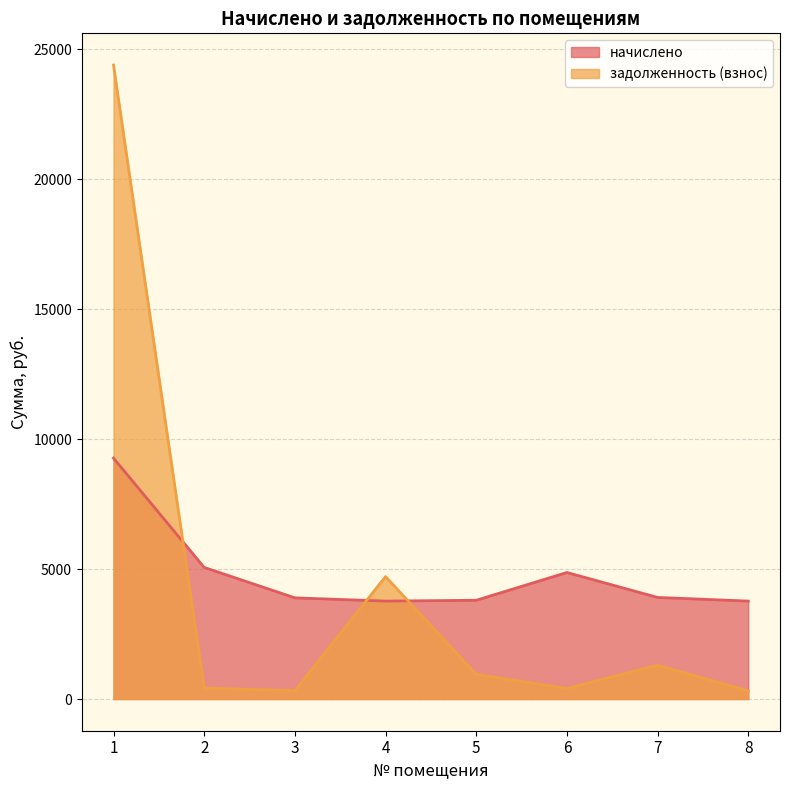

In задолженность (взнос), how many points are lower than both neighbors (excluding endpoints)?

2